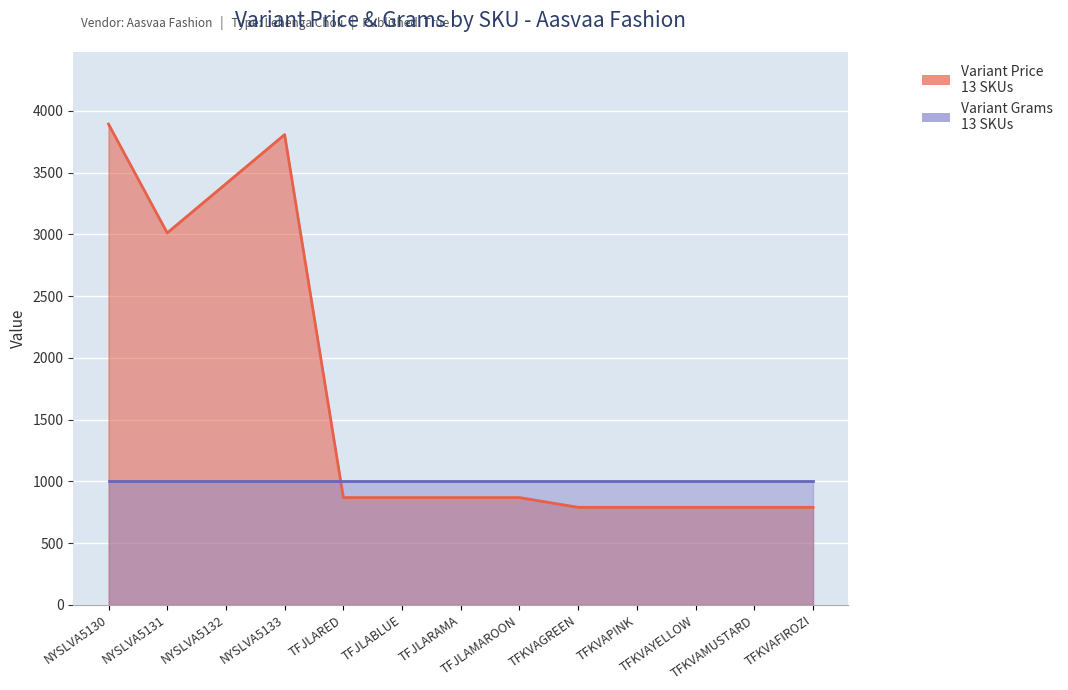

Rank the categories by value from highest to lowest.

NYSLVA5130, NYSLVA5133, NYSLVA5132, NYSLVA5131, TFJLARED, TFJLABLUE, TFJLARAMA, TFJLAMAROON, TFKVAGREEN, TFKVAPINK, TFKVAYELLOW, TFKVAMUSTARD, TFKVAFIROZI